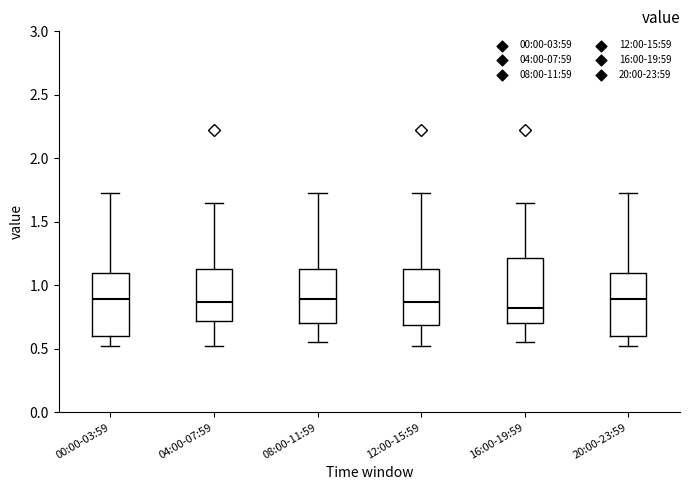

Where does the median line of the box for 04:00-07:59 sit on the y-axis? The values are not printed on the chart, so give them approximately, as read against the axis.

0.85